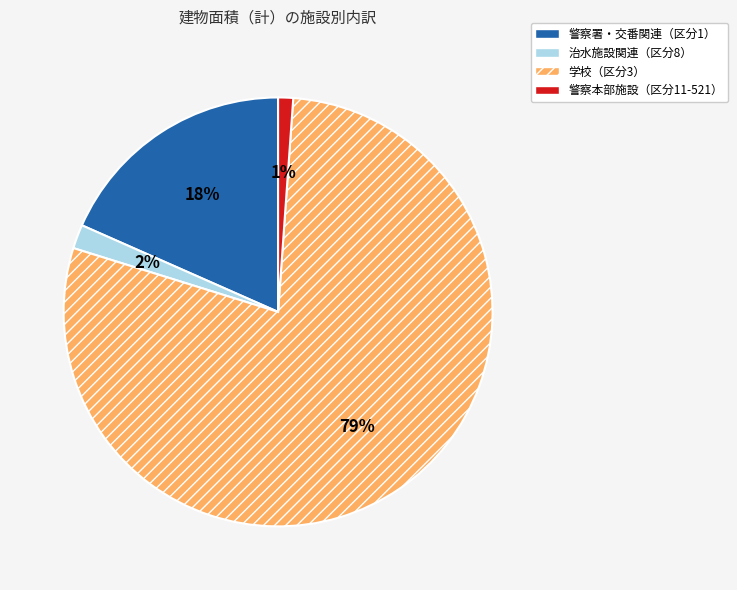

Does any single category account for the majority?

Yes